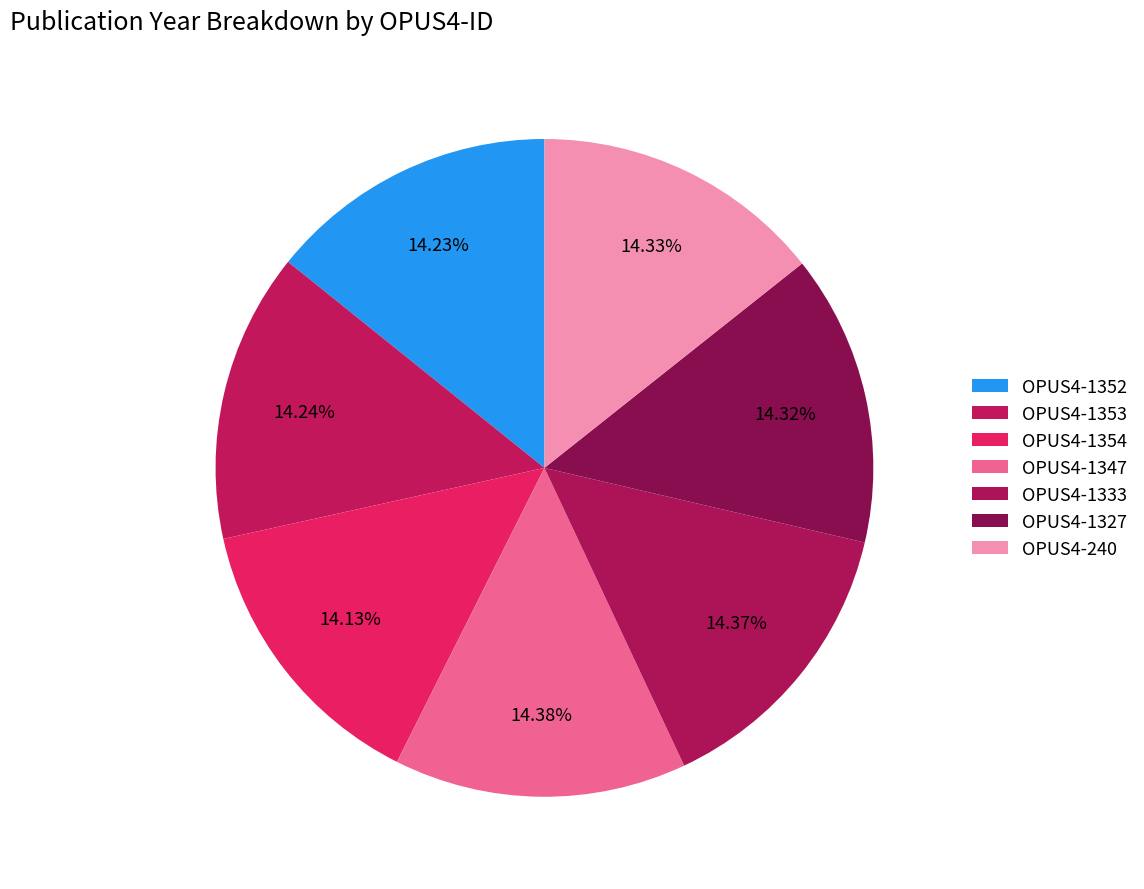

What percentage is the OPUS4-1354 slice, to the nearest percent?

14%